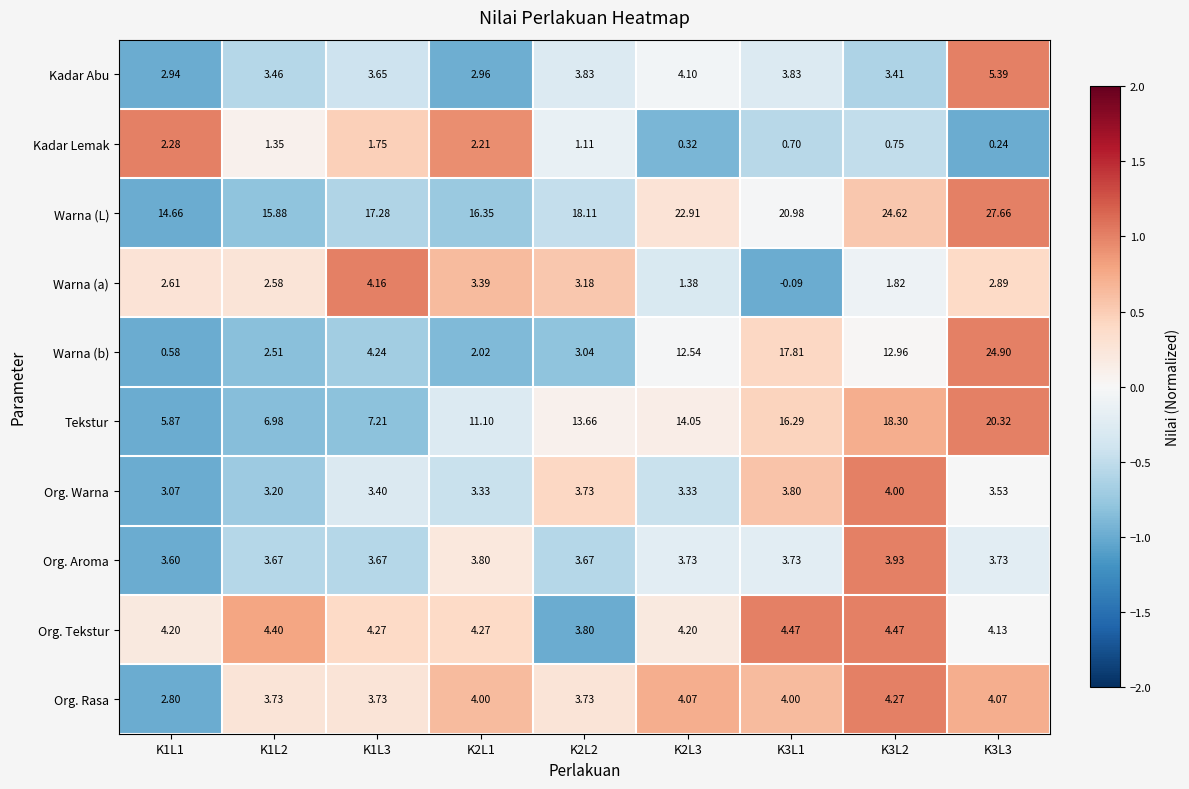

At K3L2, list the series in order from largest to smallest.

Warna (L), Tekstur, Warna (b), Org. Tekstur, Org. Rasa, Org. Warna, Org. Aroma, Kadar Abu, Warna (a), Kadar Lemak